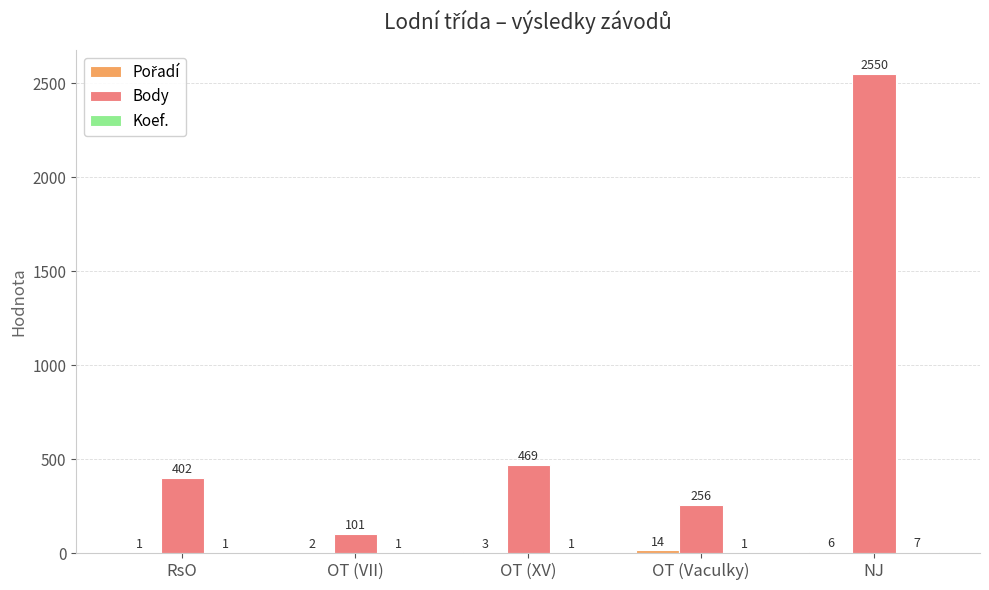

At which label is Body closest to 1325?

OT (XV)